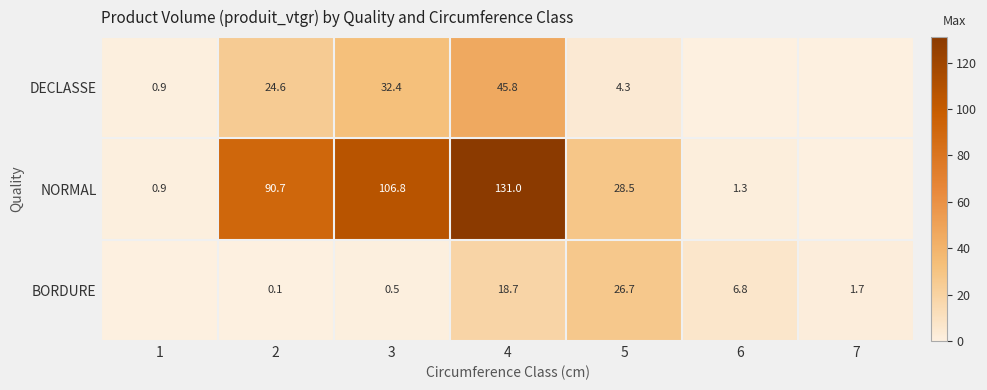

What value does the DECLASSE series have at 4?

45.8